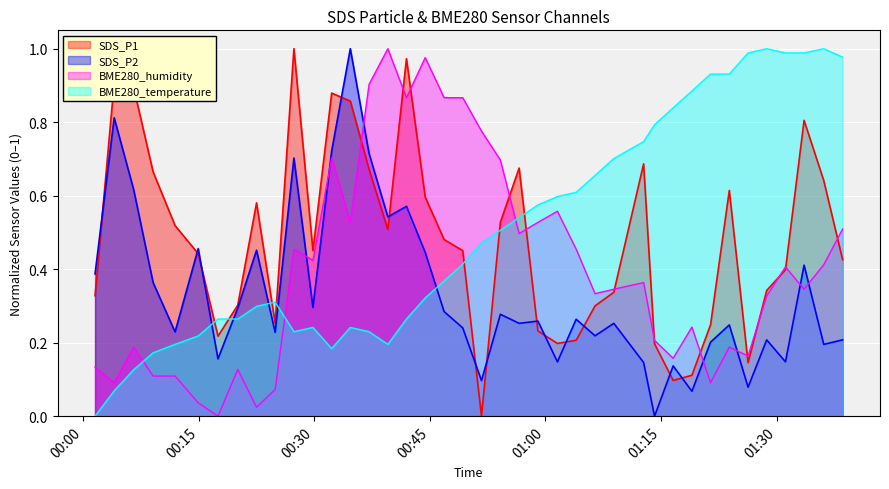

What is the difference between the maximum and minimum values in the BME280_temperature series?

1.0